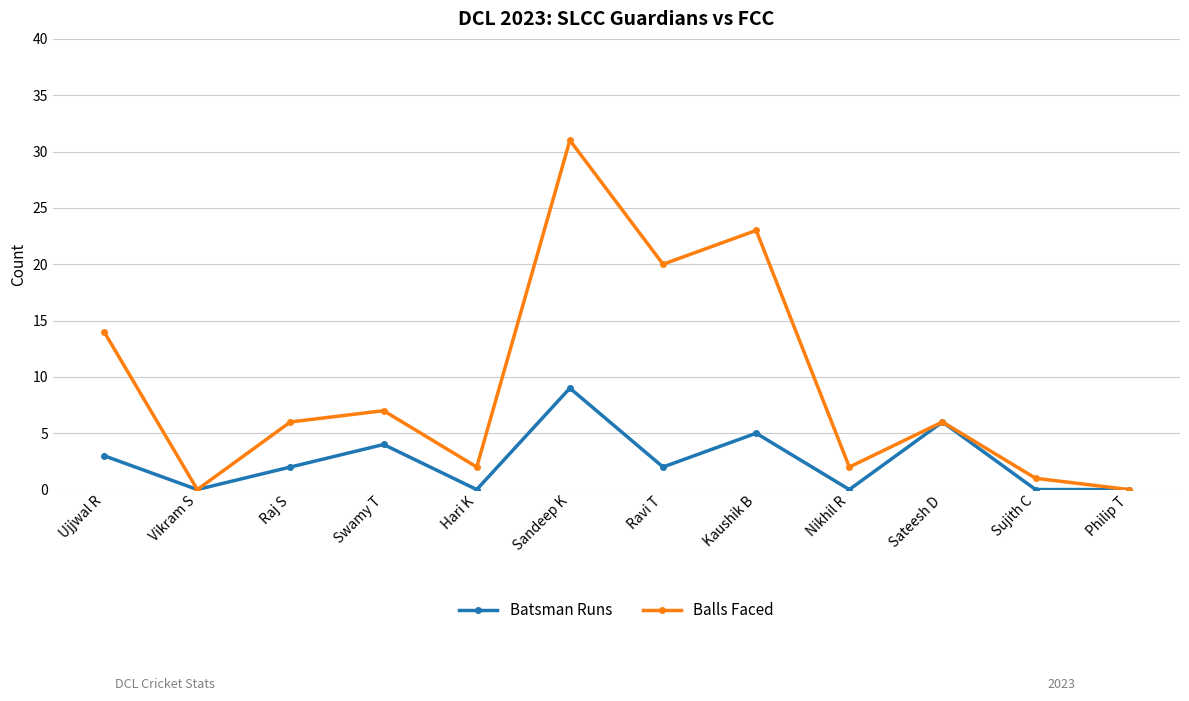

What is the label of the 5th point from the left?

Hari K